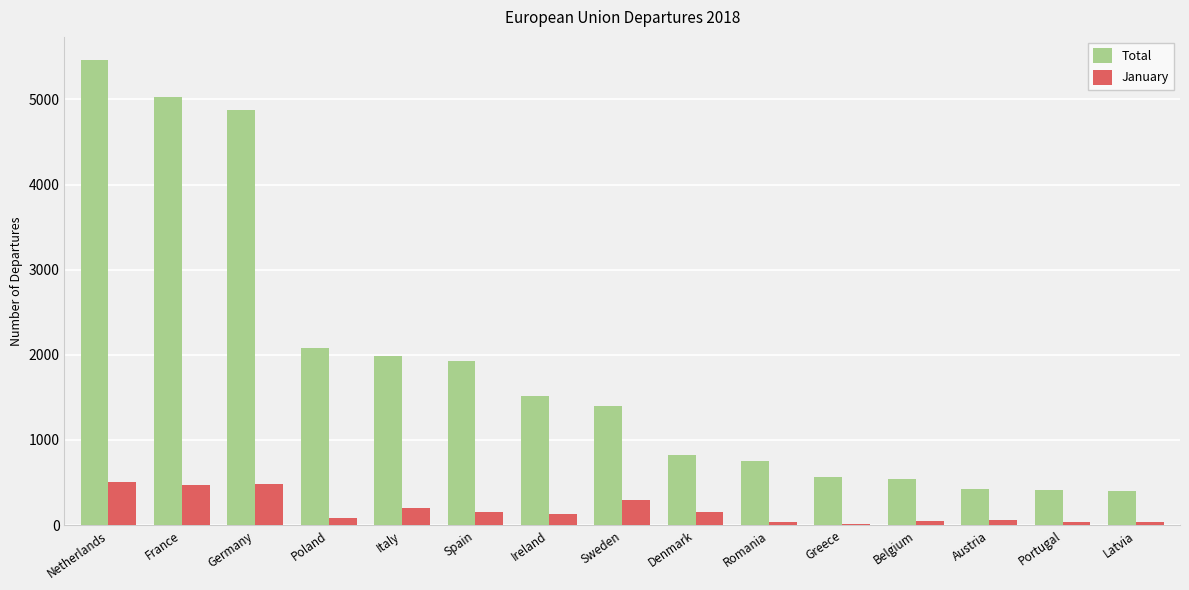

What is the highest value of the Total series?

5462